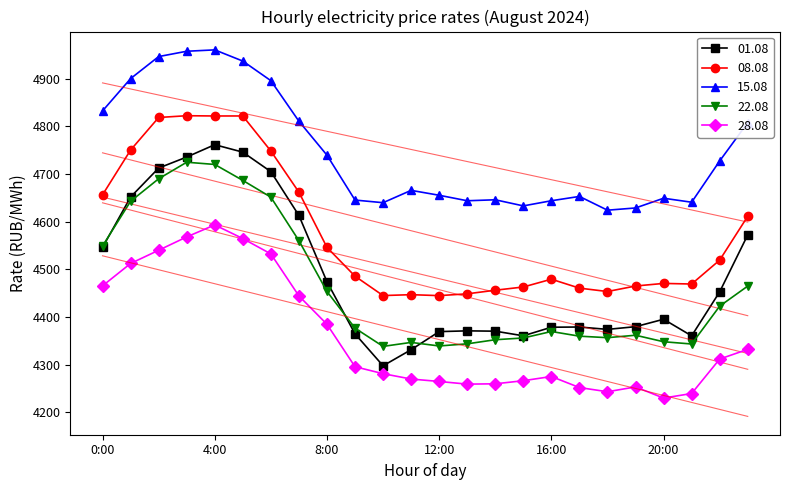

At which label does 22.08 reach its peak?

3:00